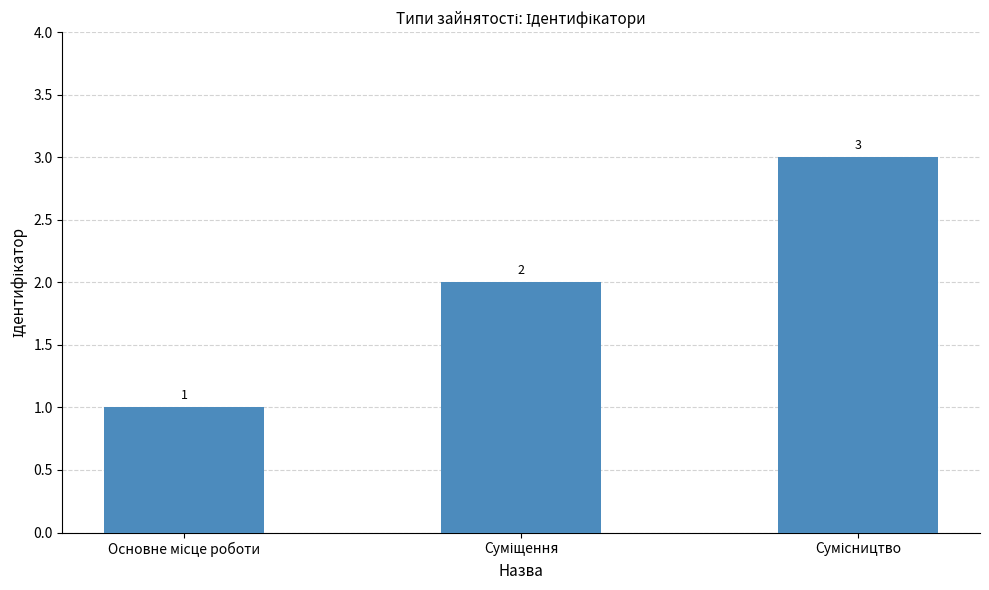

How many series are shown in this chart?

1